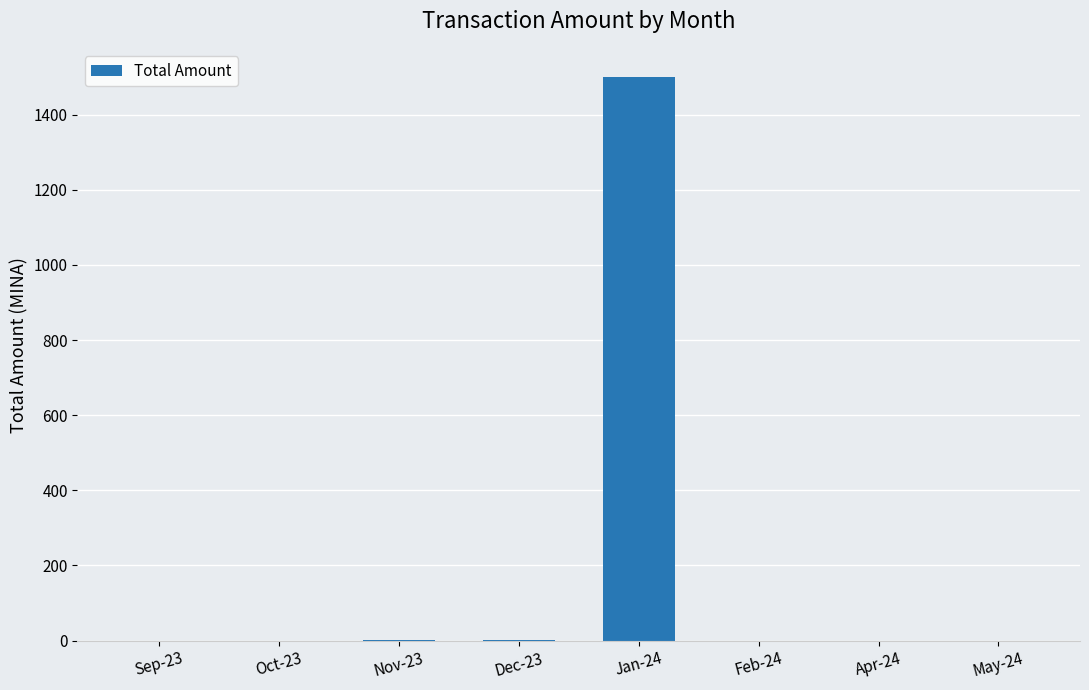

What is the sum of the values at May-24 and Dec-23?

0.3